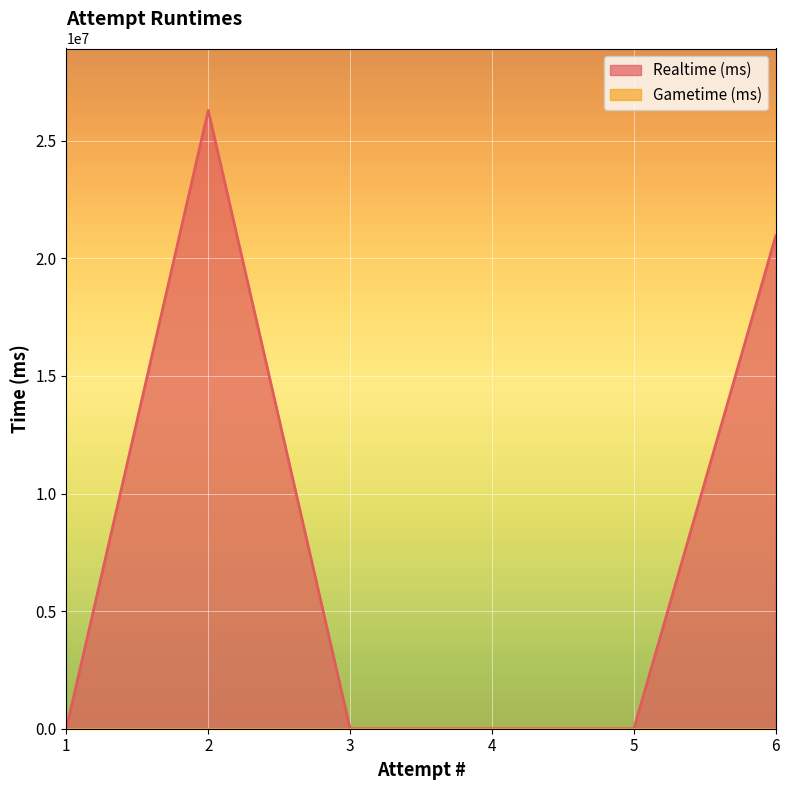

What are all the series names shown in the legend?

Realtime (ms), Gametime (ms)